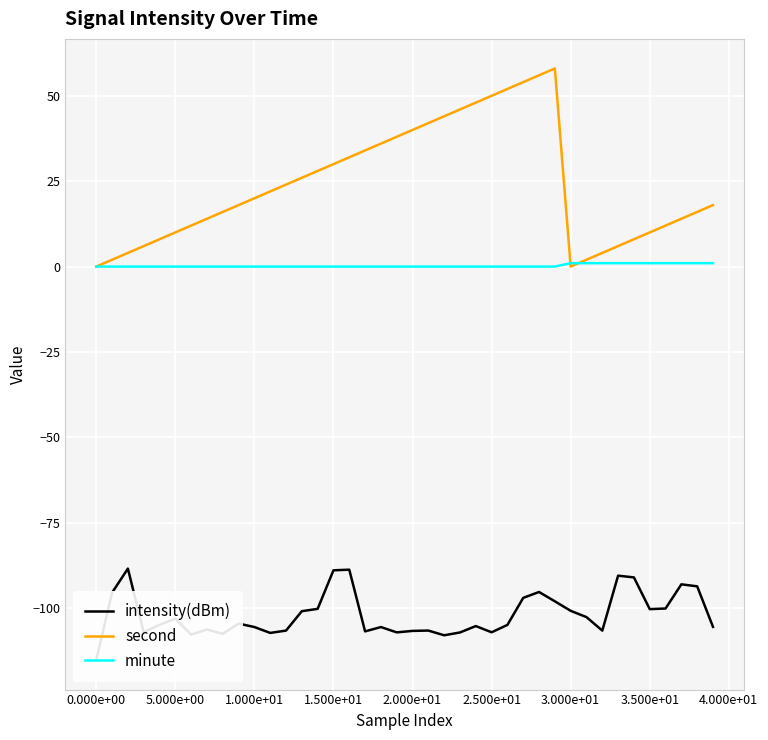

Which has a higher value, 37 or 16?

16